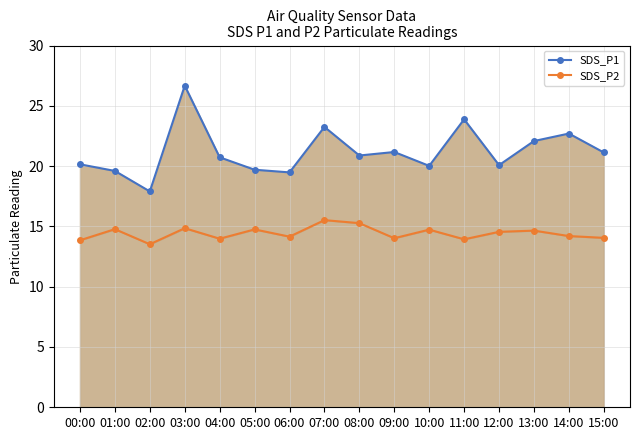

What are all the series names shown in the legend?

SDS_P1, SDS_P2